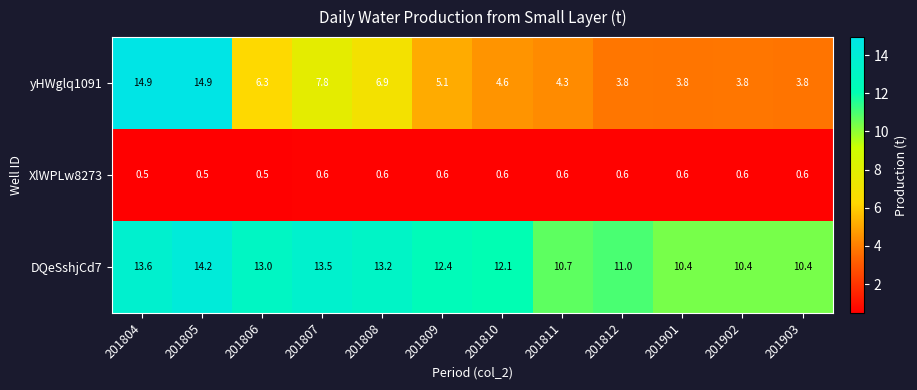

The yHWglq1091 series shows 14.9 at 201804. True or false?

True